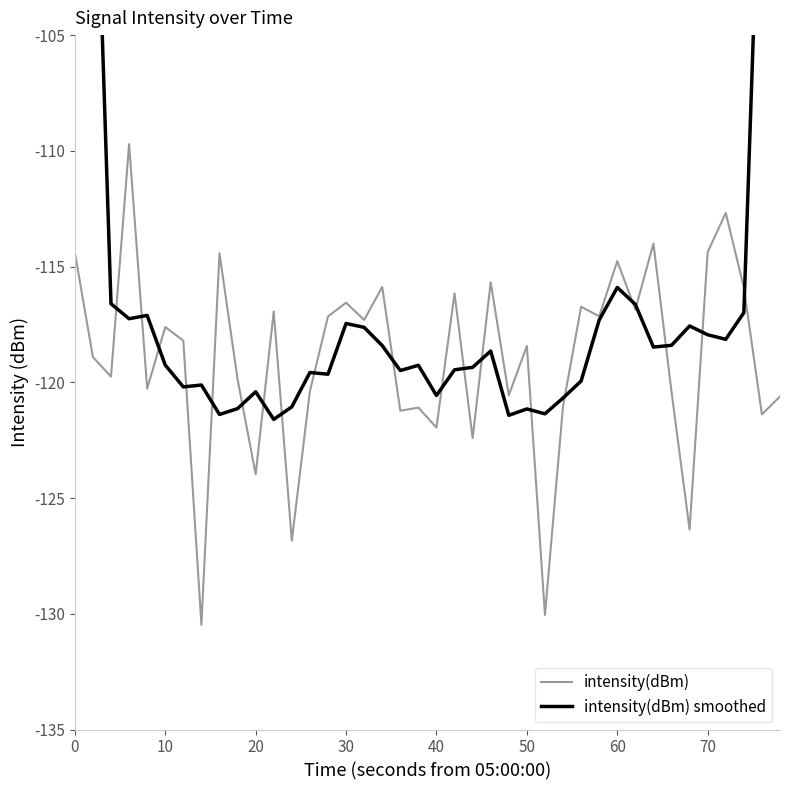

List the series in order of their overall mean, highest first.

intensity(dBm) smoothed, intensity(dBm)